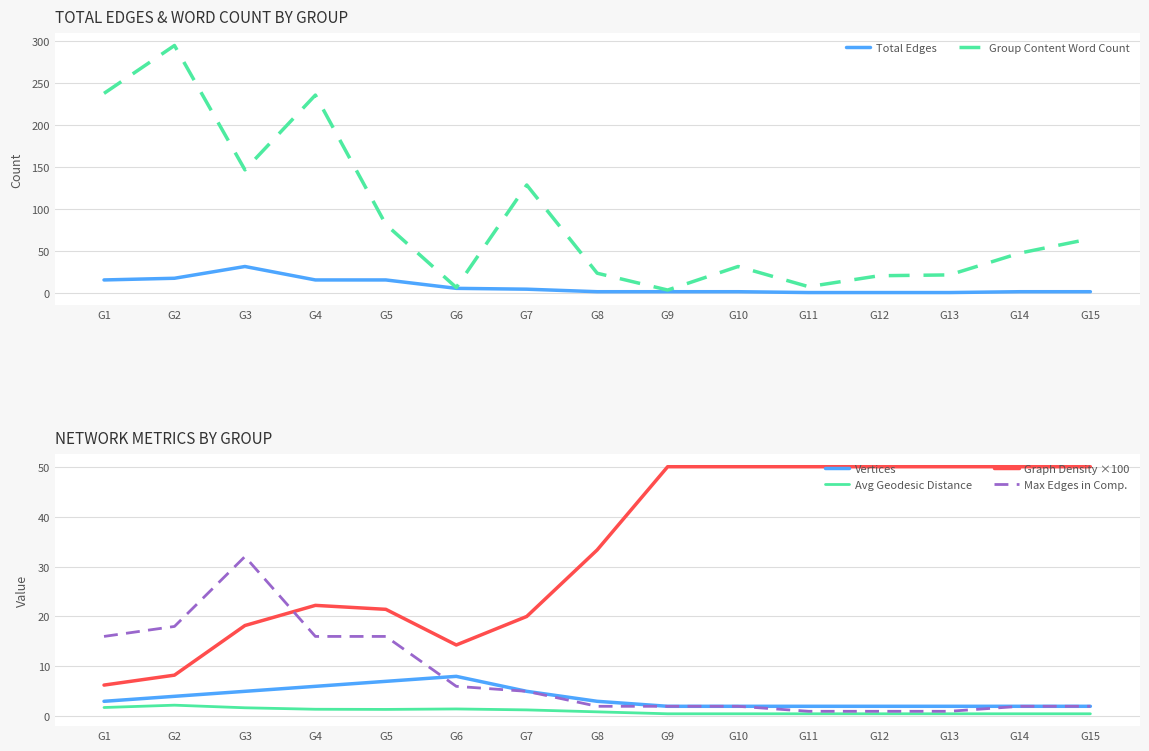

Rank the categories by Total Edges value from lowest to highest.

G11, G12, G13, G8, G9, G10, G14, G15, G7, G6, G1, G4, G5, G2, G3